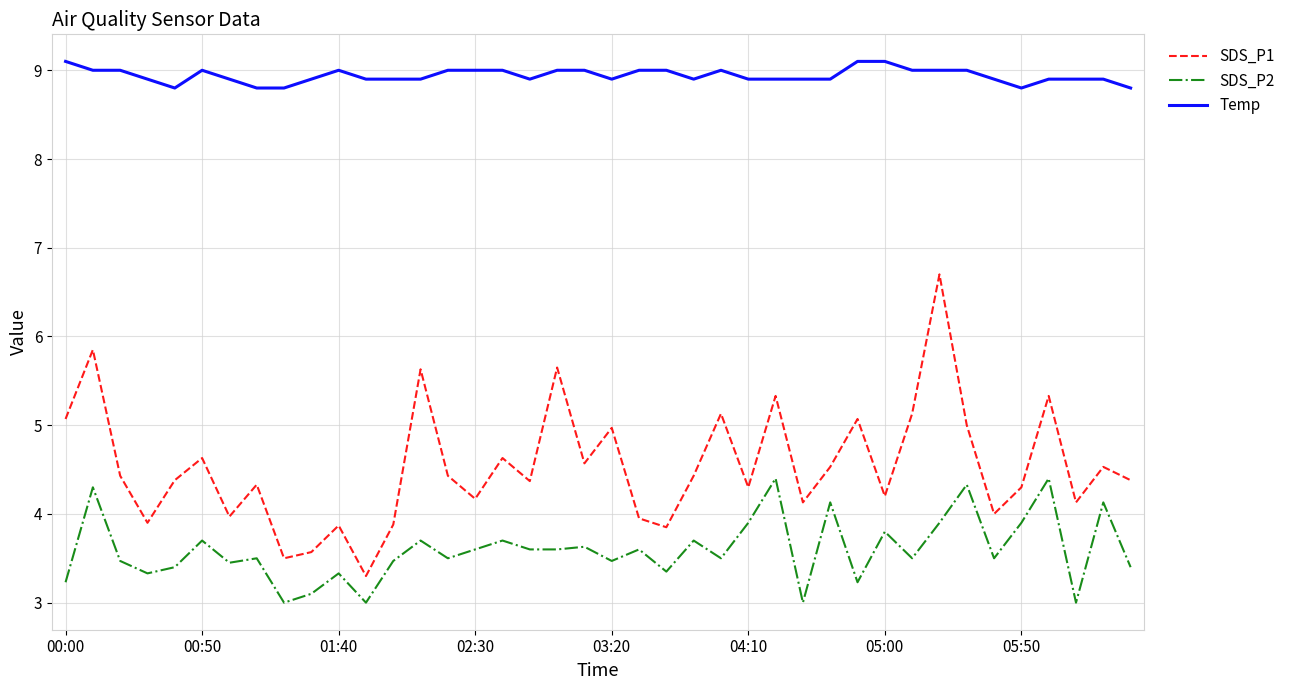

True or false: SDS_P1 and SDS_P2 cross at least once.

False